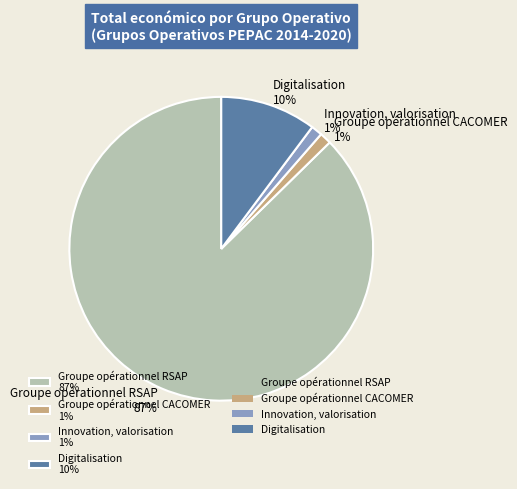

How many segments does this pie chart have?

4